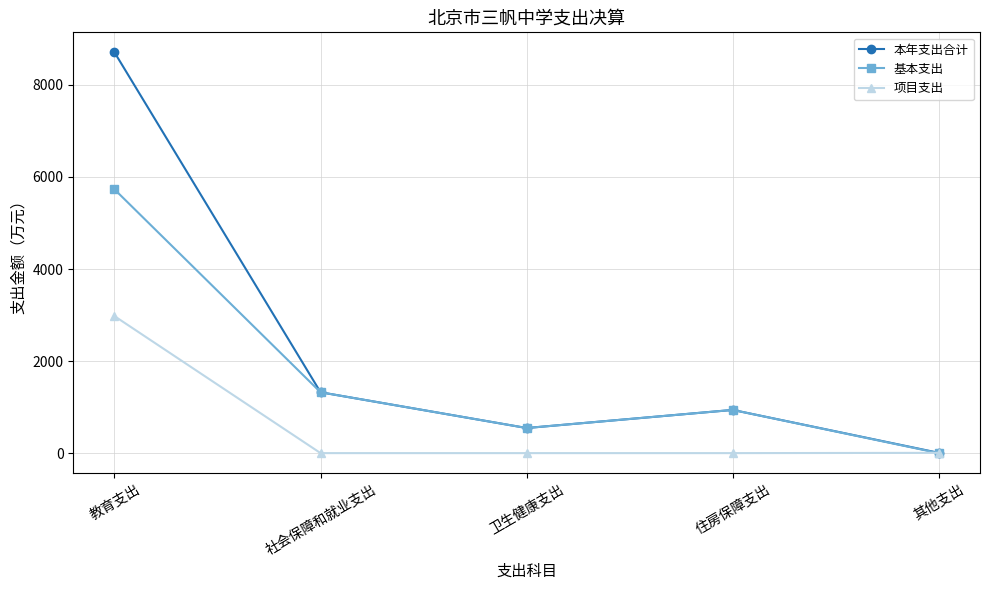

How many series are shown in this chart?

3